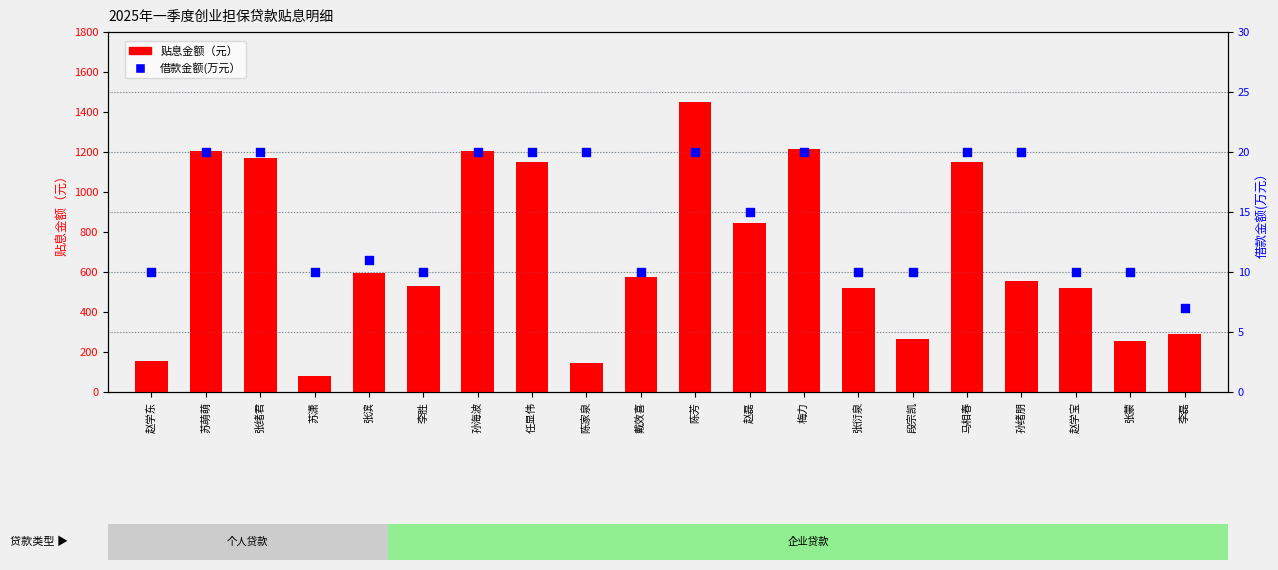

Which series reaches the maximum Y coordinate?

贴息金额（元）